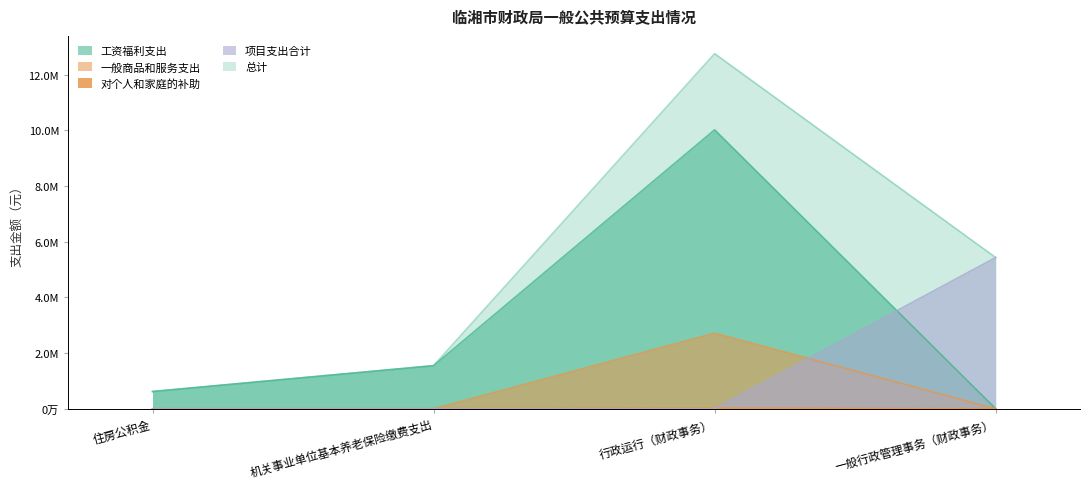

Reading left to right, extract all data points from this chart.

总计(合计): 住房公积金=618527.0	机关事业单位基本养老保险缴费支出=1546317.4	行政运行（财政事务）=12749215.2	一般行政管理事务（财政事务）=5430000.0
工资福利支出: 住房公积金=618527.0	机关事业单位基本养老保险缴费支出=1546317.4	行政运行（财政事务）=10014815.2	一般行政管理事务（财政事务）=0.0
一般商品和服务支出: 住房公积金=0.0	机关事业单位基本养老保险缴费支出=0.0	行政运行（财政事务）=2714960.0	一般行政管理事务（财政事务）=0.0
对个人和家庭的补助: 住房公积金=0.0	机关事业单位基本养老保险缴费支出=0.0	行政运行（财政事务）=19440.0	一般行政管理事务（财政事务）=0.0
项目支出合计: 住房公积金=0.0	机关事业单位基本养老保险缴费支出=0.0	行政运行（财政事务）=0.0	一般行政管理事务（财政事务）=5430000.0